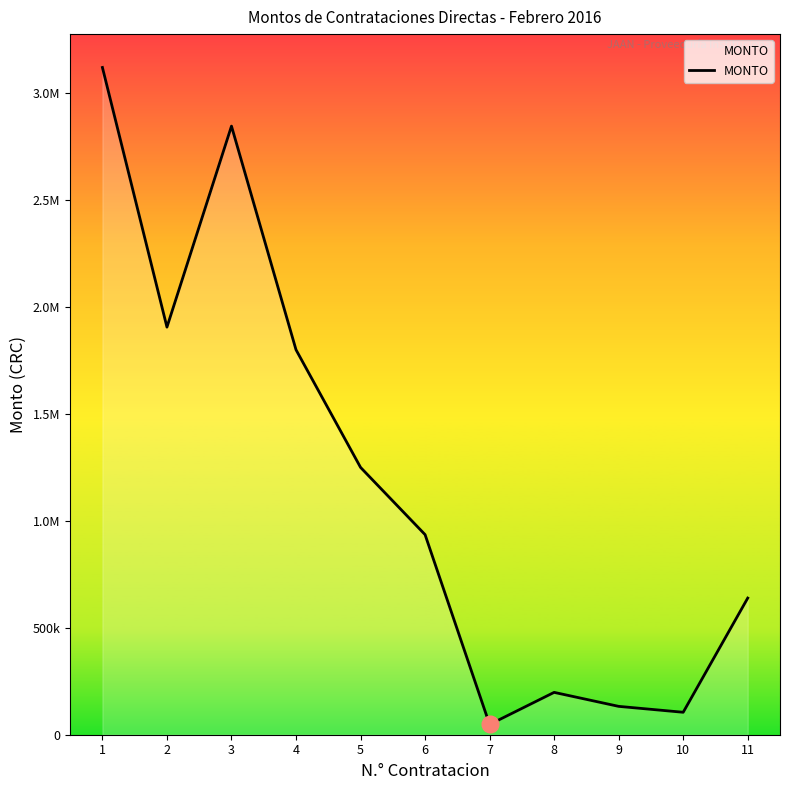

List the labels in order of value, largest first.

1, 3, 2, 4, 5, 6, 11, 8, 9, 10, 7